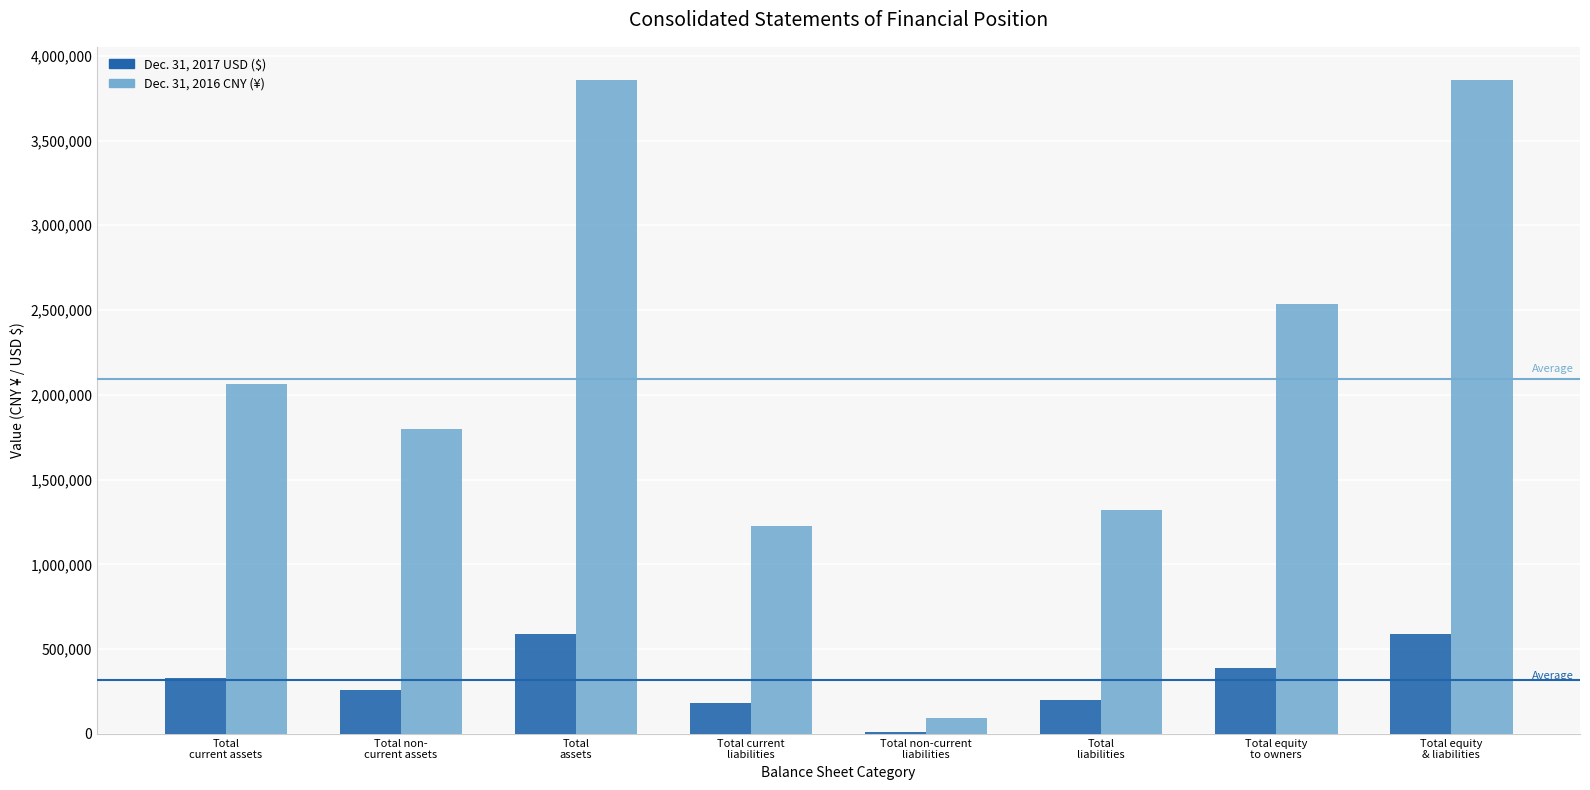

What is the greatest value displayed?

3859492